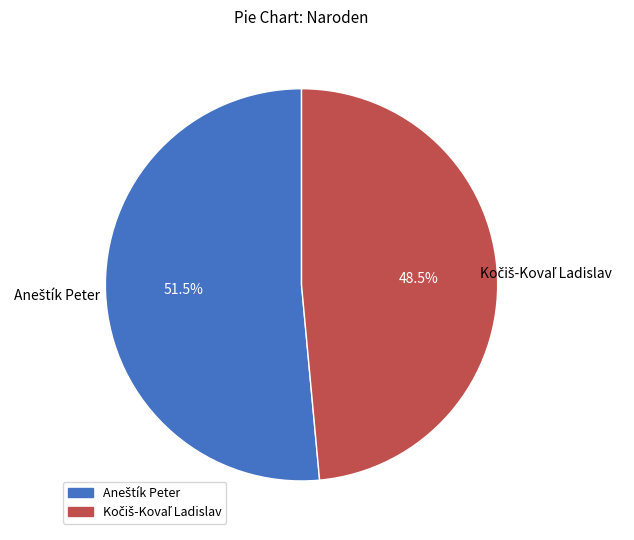

To the nearest percent, what is the difference between the largest and smallest slice percentages?

3%